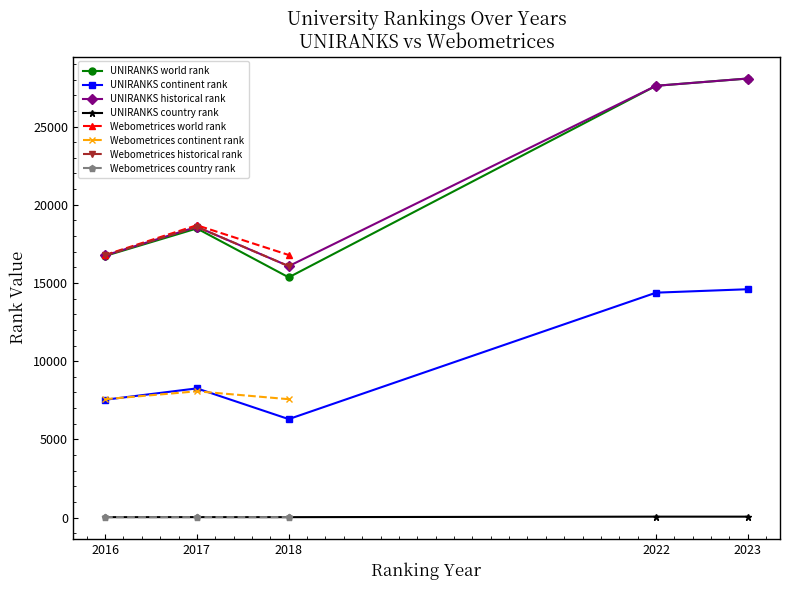

How many data points in UNIRANKS country rank are less than 31?

2